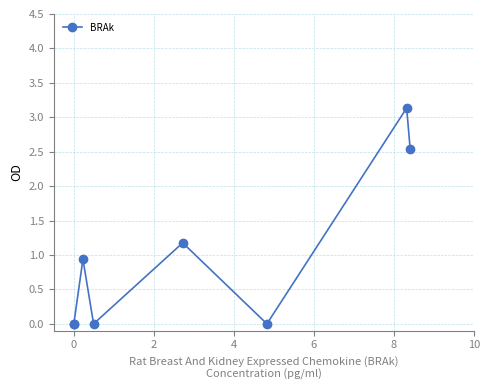

What is the difference between the second highest and minimum values?

2.5